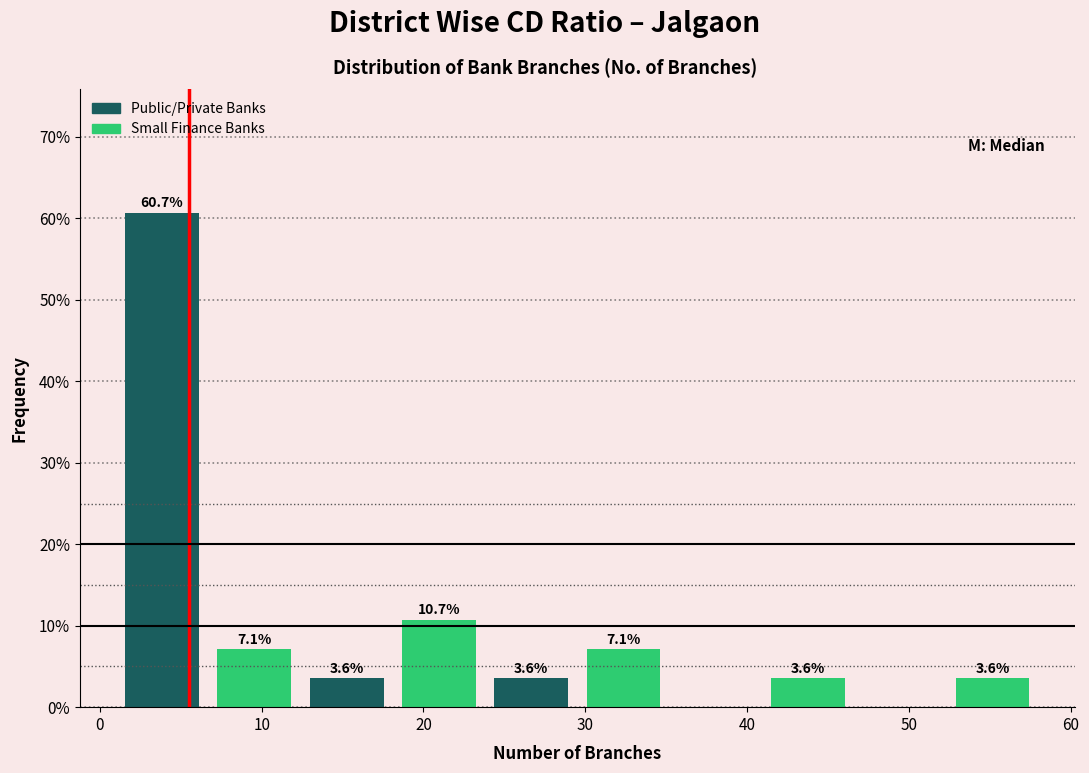

Which range on the x-axis has the tallest bar?

1.0 to 6.7